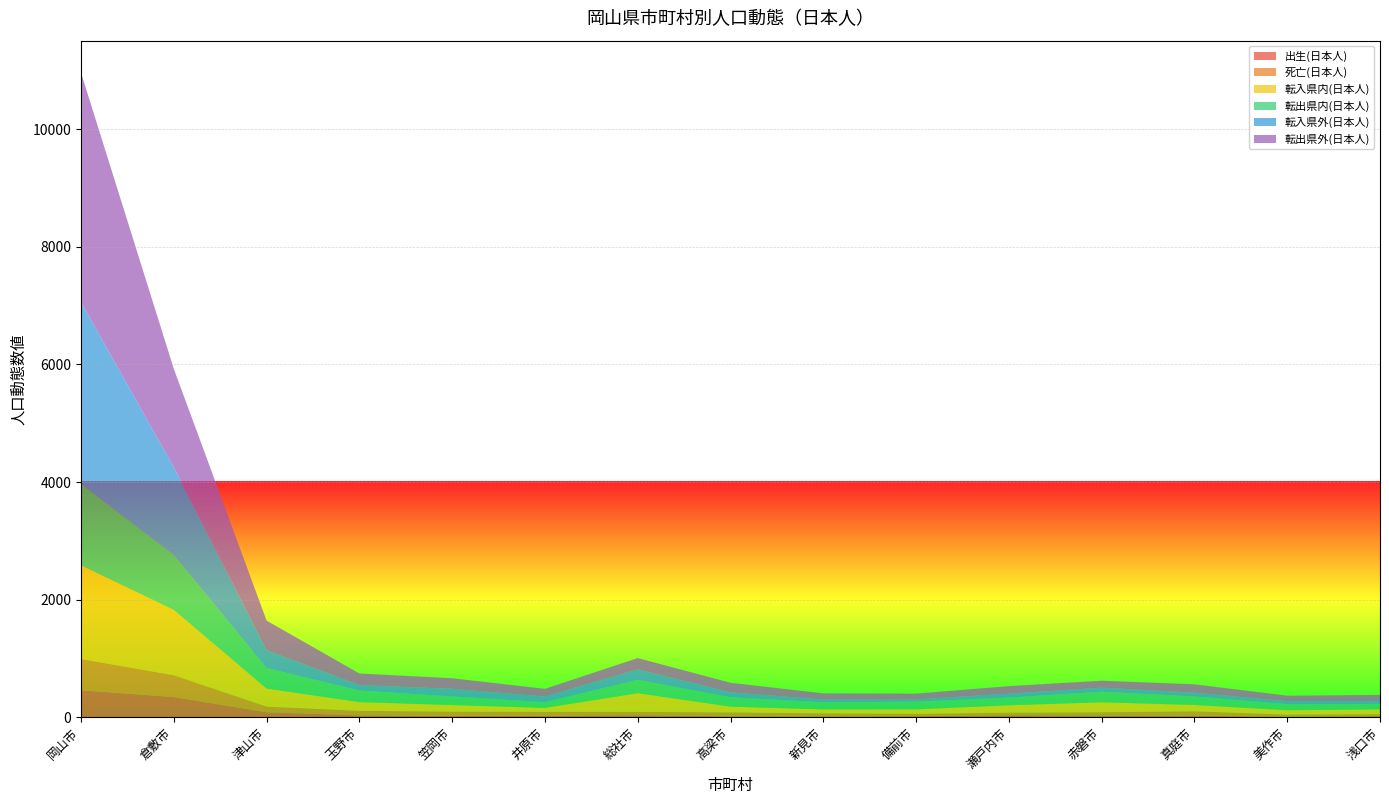

Reading left to right, extract all data points from this chart.

出生(日本人): 458	342	83	30	20	22	33	15	13	17	33	26	25	8	16
死亡(日本人): 531	371	97	78	73	69	56	66	52	40	44	57	74	36	35
転入県内(日本人): 1593	1111	306	148	113	67	318	98	67	76	125	170	108	74	81
転出県内(日本人): 1386	933	349	198	146	97	228	159	121	132	130	180	145	104	93
転入県外(日本人): 3090	1494	303	92	130	96	178	84	47	36	68	69	64	51	51
転出県外(日本人): 3903	1674	504	197	180	131	192	163	105	99	128	118	143	92	102